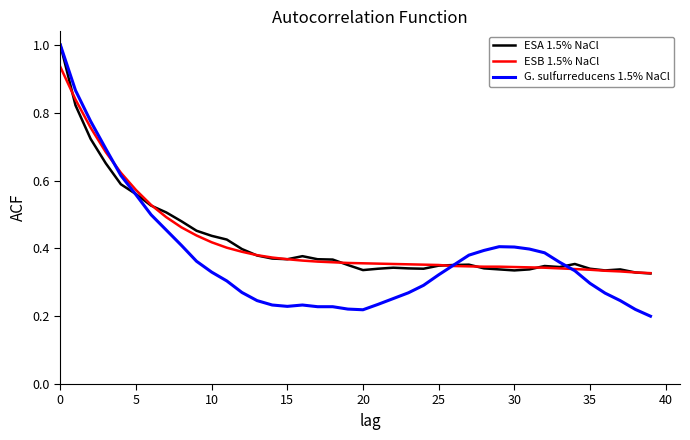

At how many categories does at least one series exceed 0?

40